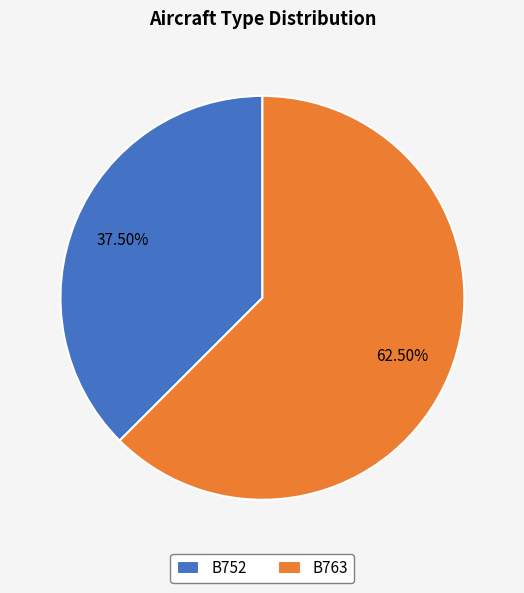

Is there a majority slice in this chart?

Yes